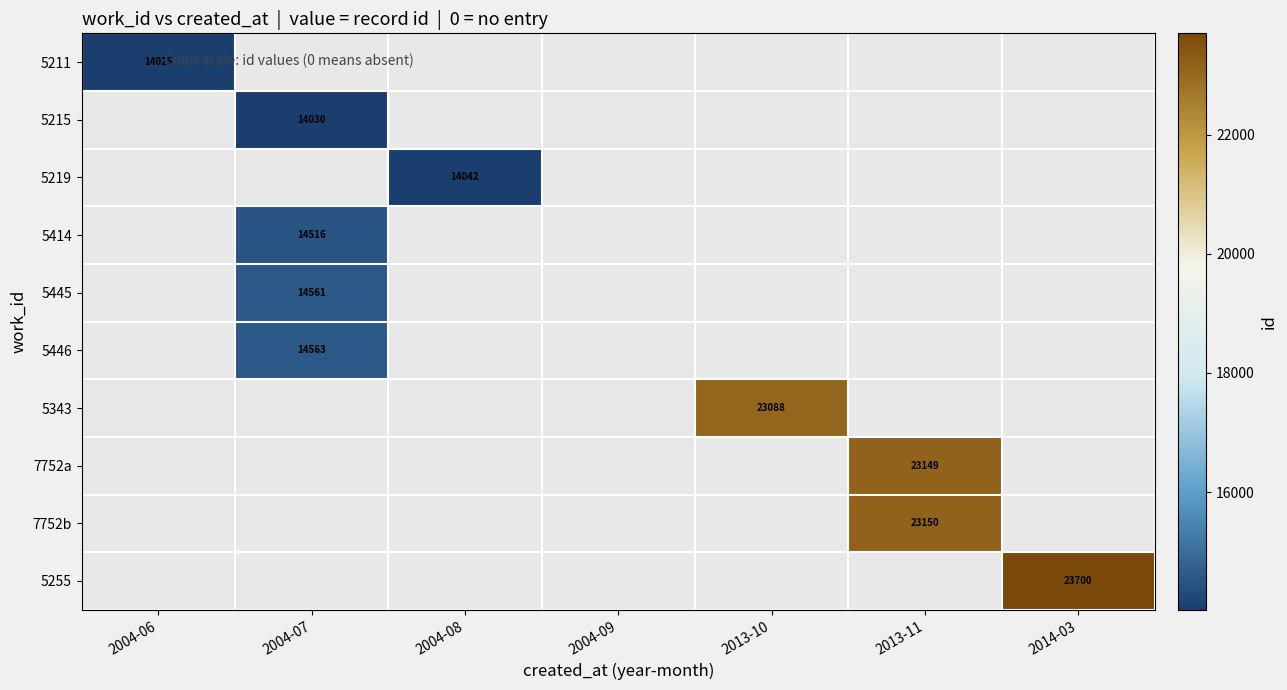

At how many categories does at least one series exceed 16939?

3